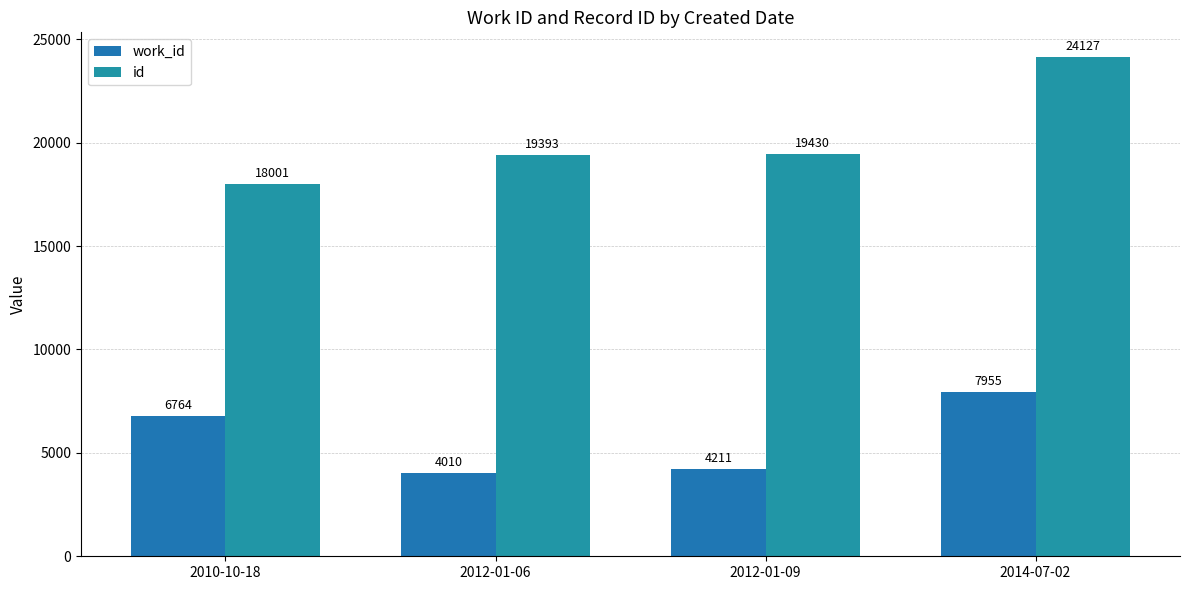

At how many categories does at least one series exceed 12472?

4